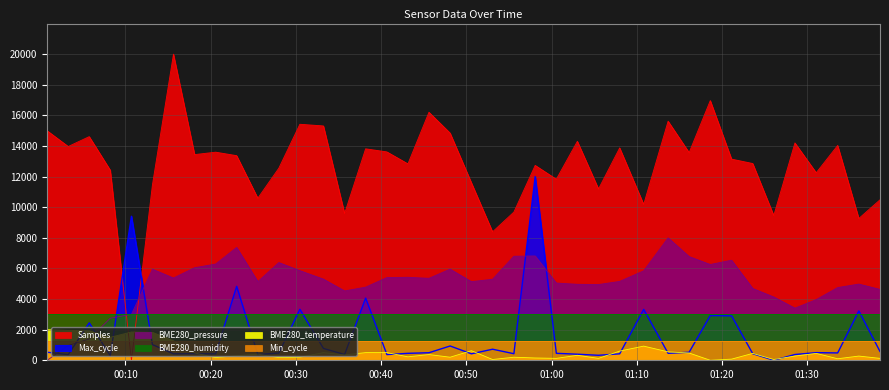

How many values in the BME280_pressure series exceed 5295?

20